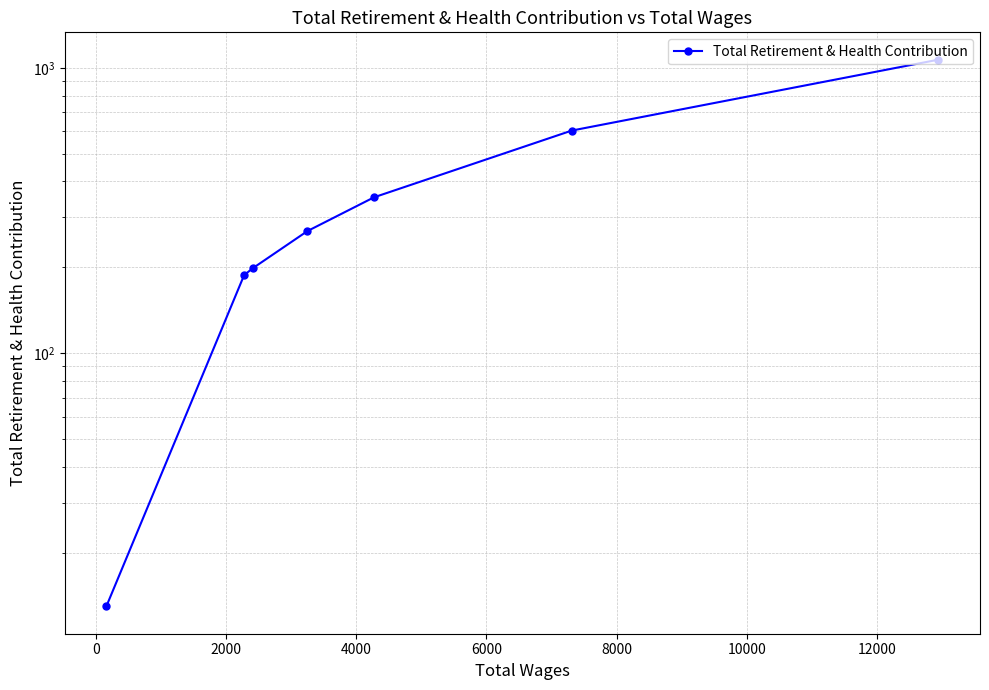

What is the average value?

384